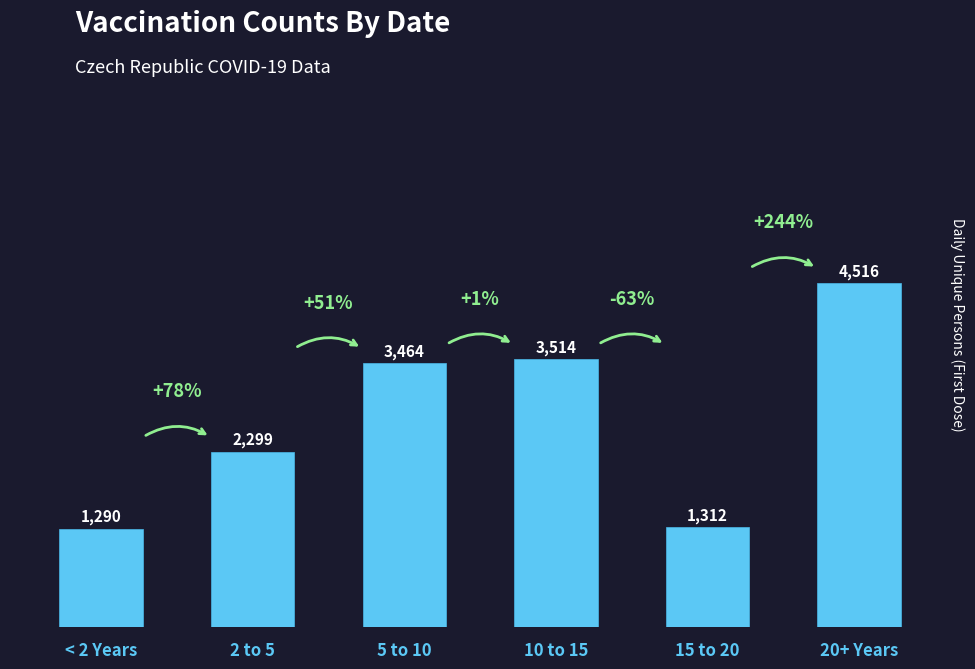

Reading right to left, list all the values displayed in this chart.

20+ Years=4516	15 to 20=1312	10 to 15=3514	5 to 10=3464	2 to 5=2299	< 2 Years=1290